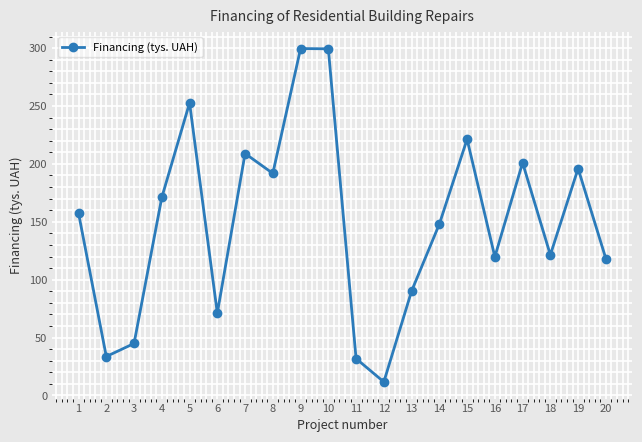

At which label is the value closest to 155?

1